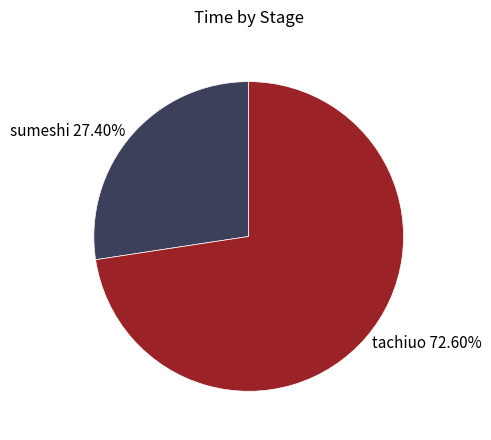

Is it true that sumeshi is 27% of the pie?

True